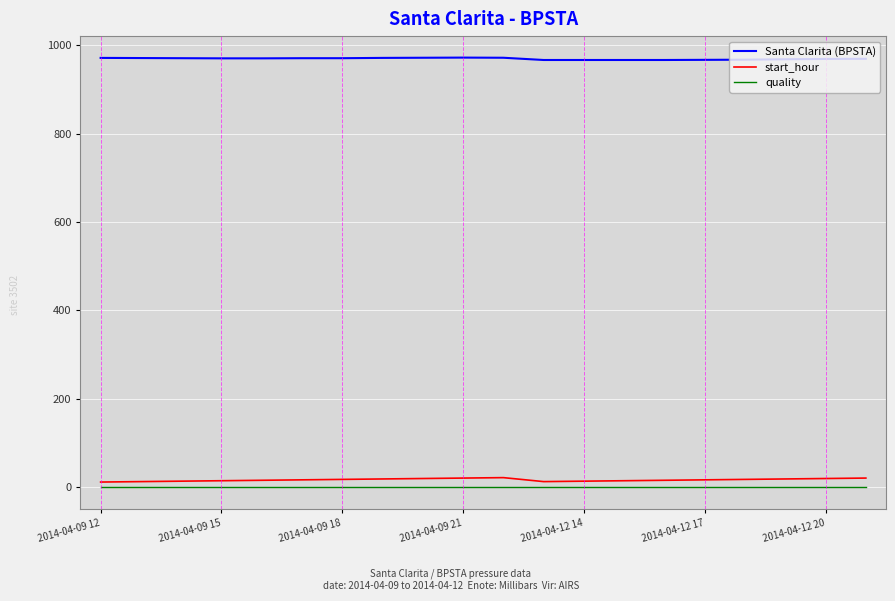

True or false: start_hour and Santa Clarita (BPSTA) cross at least once.

False